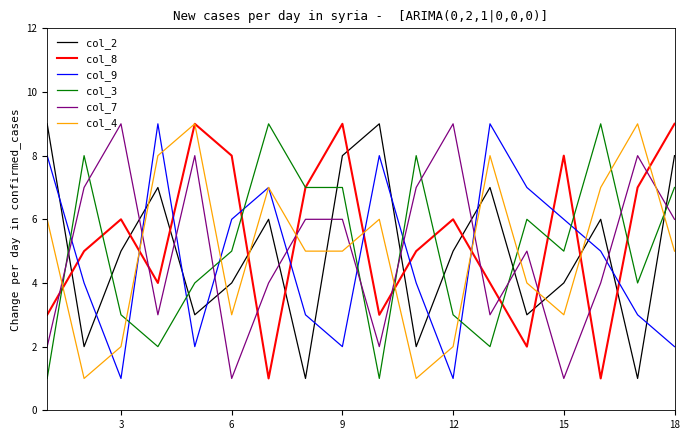

Which series has the largest total across all categories?

col_8